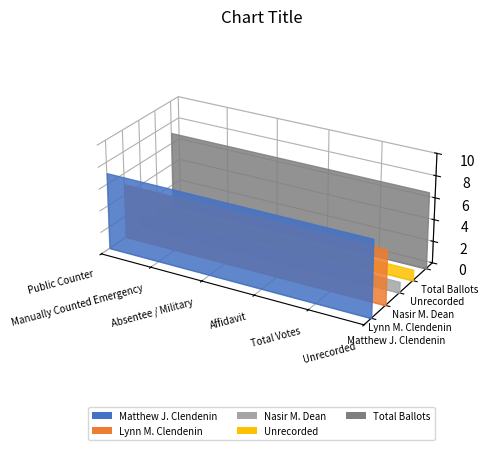

Reading left to right, extract all data points from this chart.

Matthew J. Clendenin: Public Counter=7	Manually Counted Emergency=7	Absentee / Military=7	Affidavit=7	Total Votes=7	Unrecorded=7
Lynn M. Clendenin: Public Counter=5	Manually Counted Emergency=5	Absentee / Military=5	Affidavit=5	Total Votes=5	Unrecorded=5
Nasir M. Dean: Public Counter=1	Manually Counted Emergency=1	Absentee / Military=1	Affidavit=1	Total Votes=1	Unrecorded=1
Unrecorded: Public Counter=1	Manually Counted Emergency=1	Absentee / Military=1	Affidavit=1	Total Votes=1	Unrecorded=1
Total Ballots: Public Counter=7	Manually Counted Emergency=7	Absentee / Military=7	Affidavit=7	Total Votes=7	Unrecorded=7